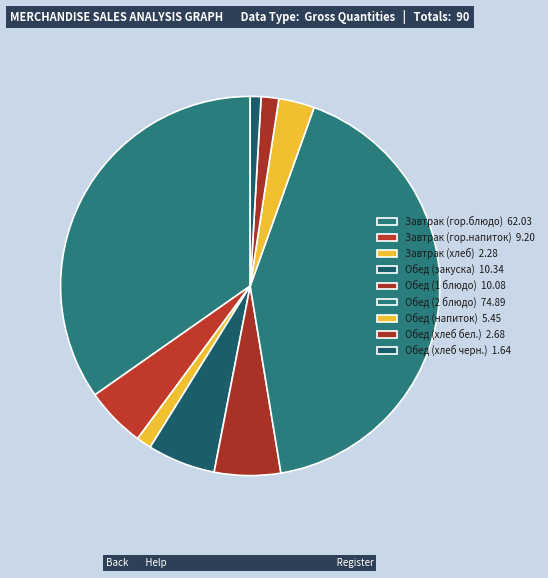

What is the change in value from Завтрак (гор.блюдо) to Обед (1 блюдо)?

-52.0